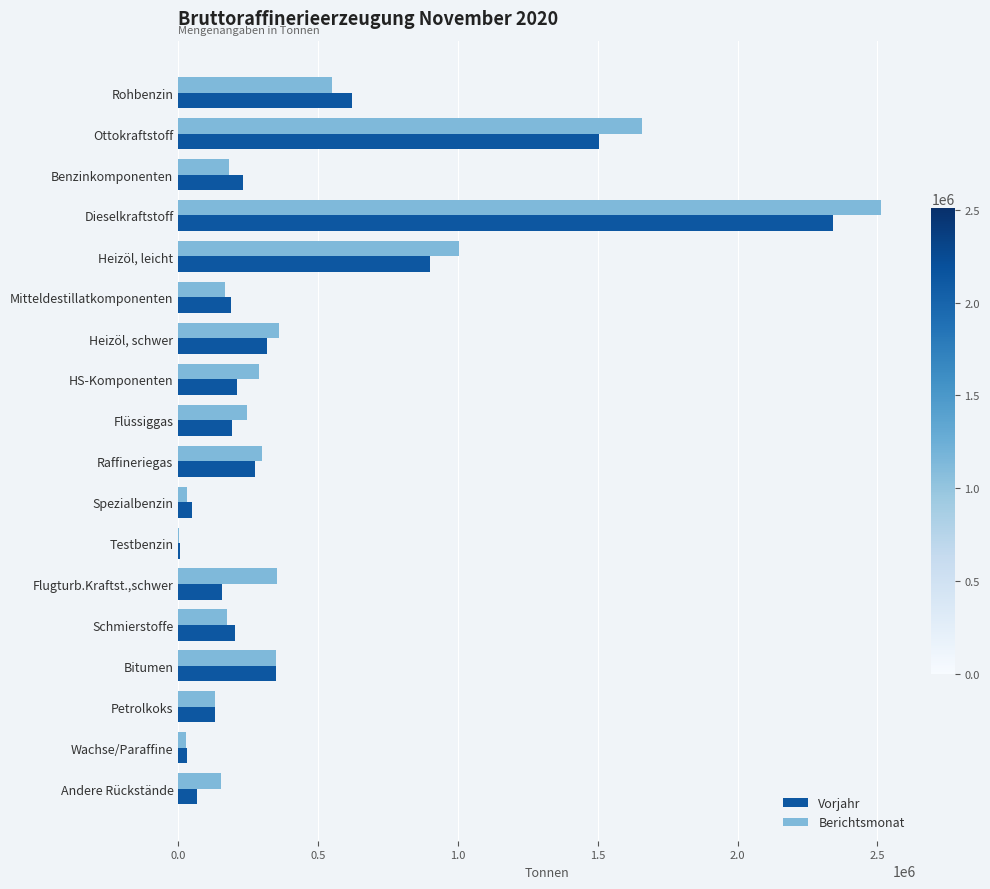

What is the approximate value of Vorjahr at Heizöl, leicht?

899050